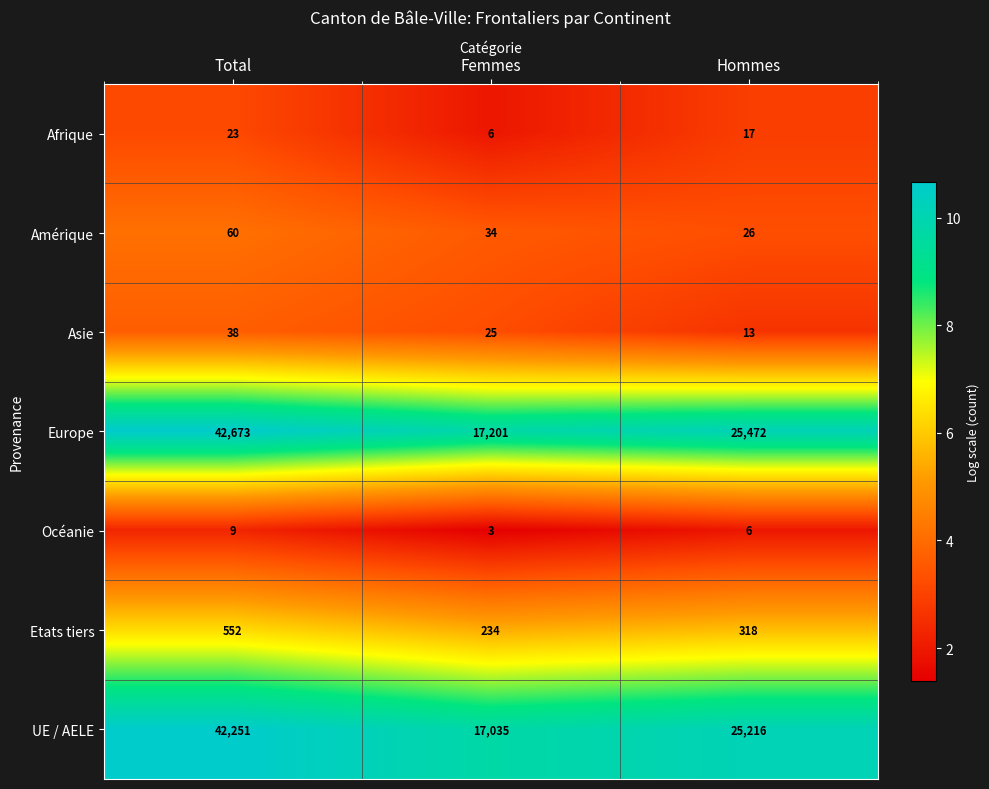

List the series in order of their peak value, highest first.

Europe, UE / AELE, Etats tiers, Amérique, Asie, Afrique, Océanie